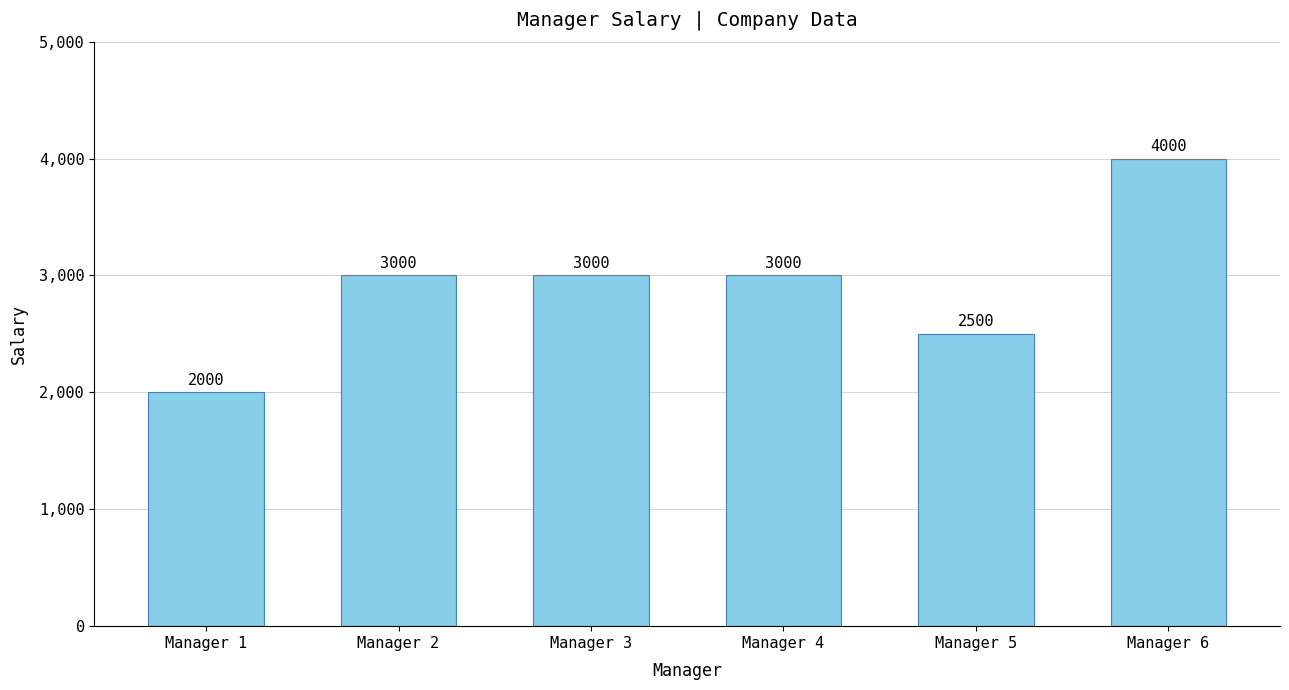

Which label corresponds to the smallest value in the chart?

Manager 1